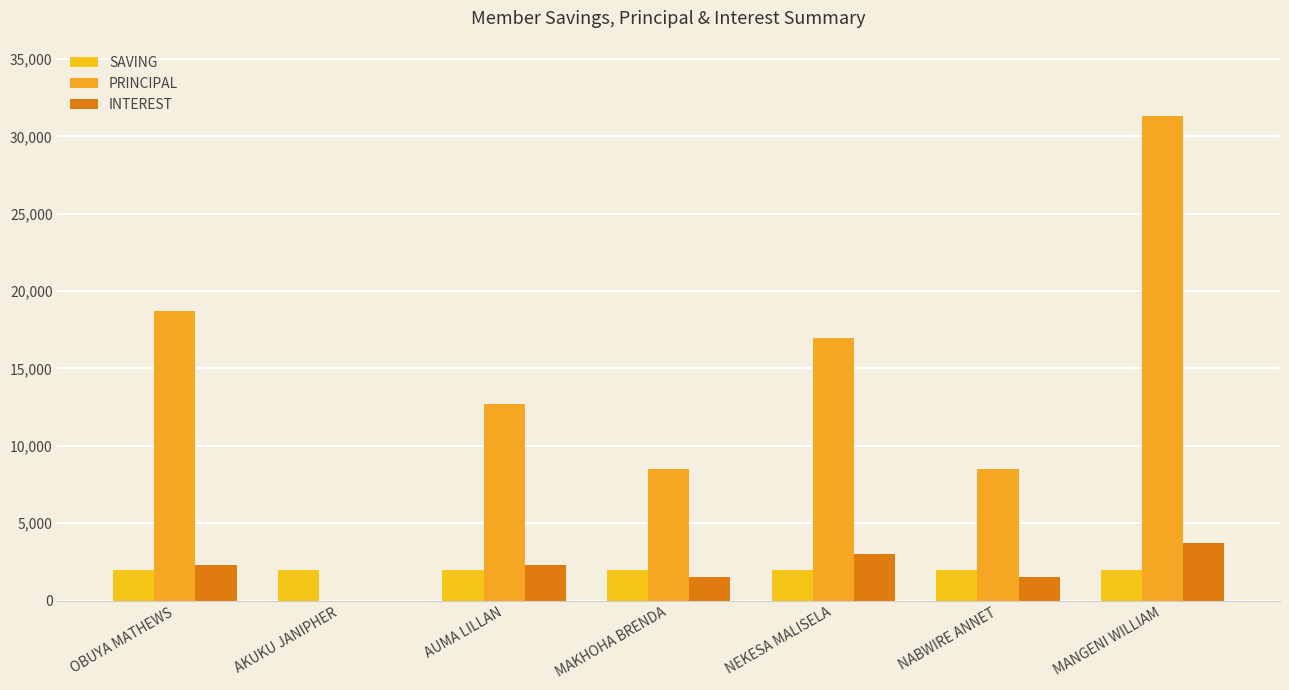

What are all the series names shown in the legend?

SAVING, PRINCIPAL, INTEREST